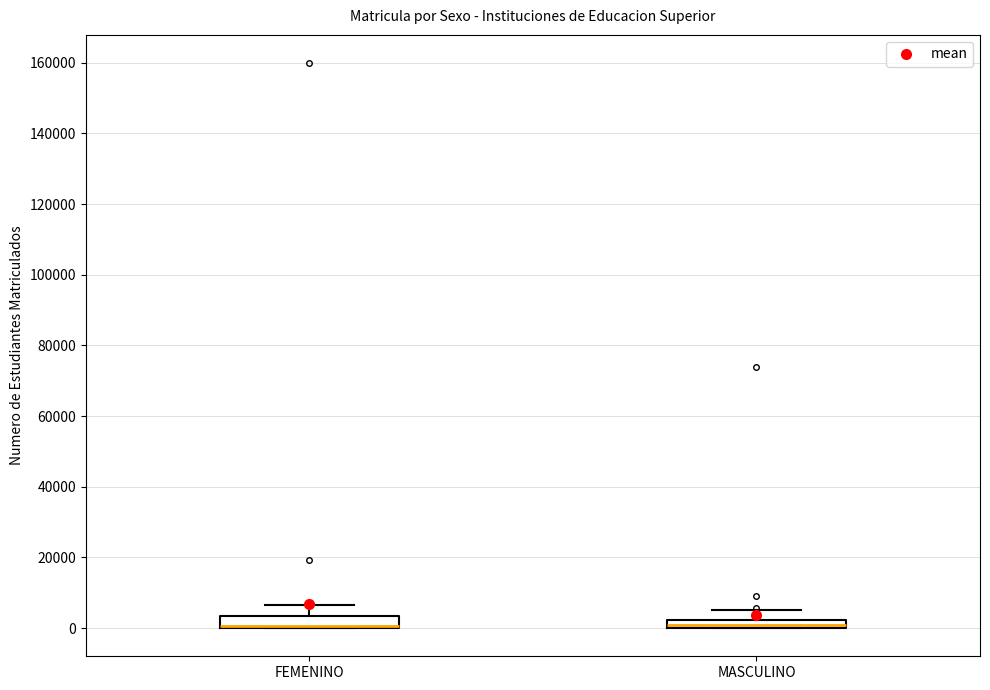

Where is the upper edge of the box for MASCULINO on the y-axis? The values are not printed on the chart, so give them approximately, as read against the axis.

2000